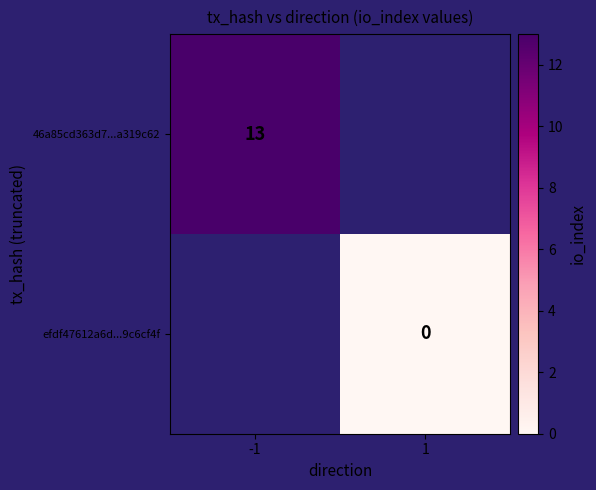

The value of 46a85cd363d7...a319c62 at -1 is 17. True or false?

False